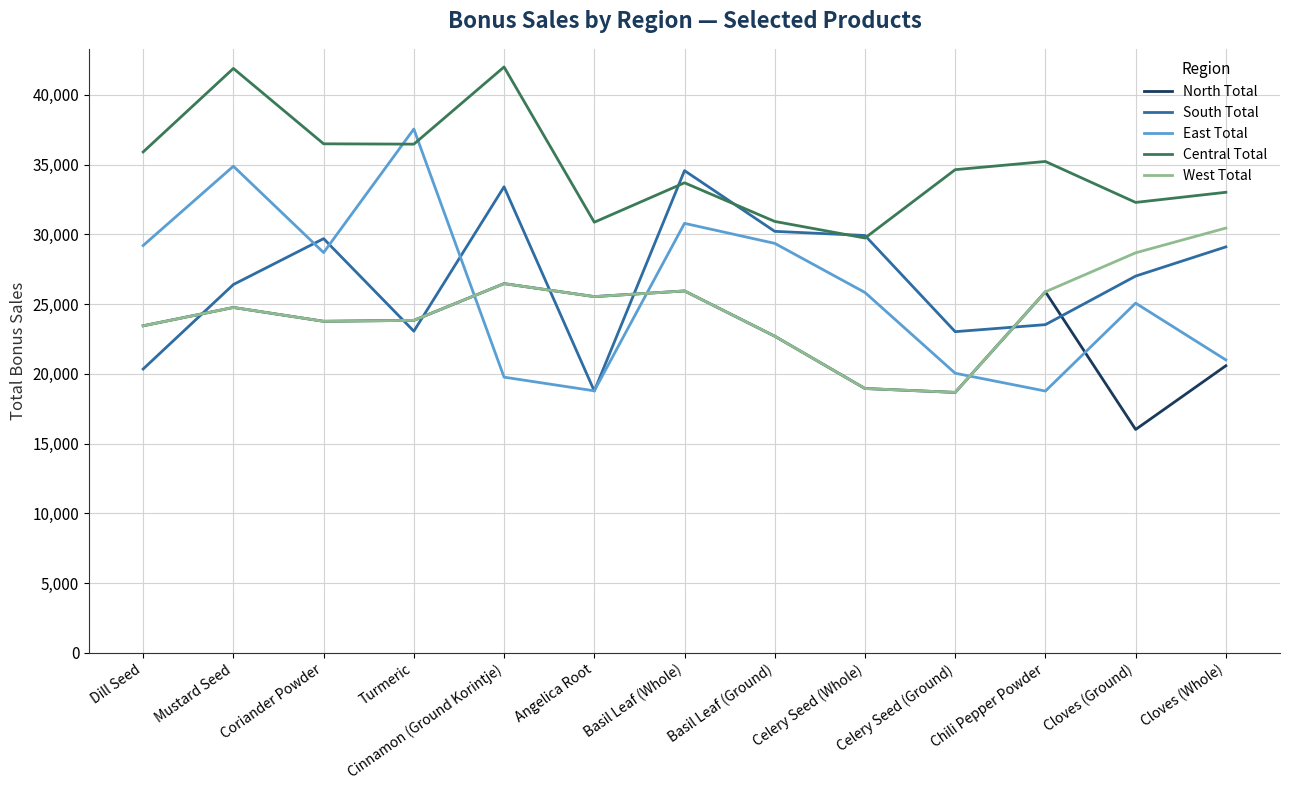

What is the difference between the highest and lowest values at Turmeric?

14490